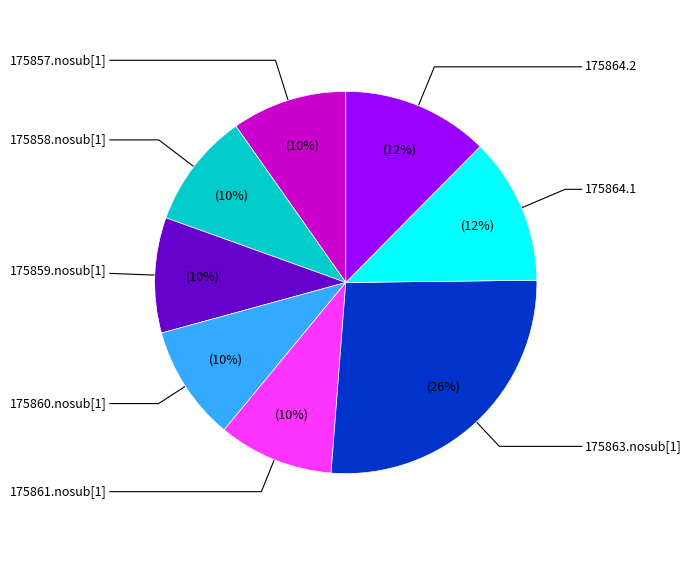

Is the sum of 175864.2 and 175858.nosub[1] greater than half?

No